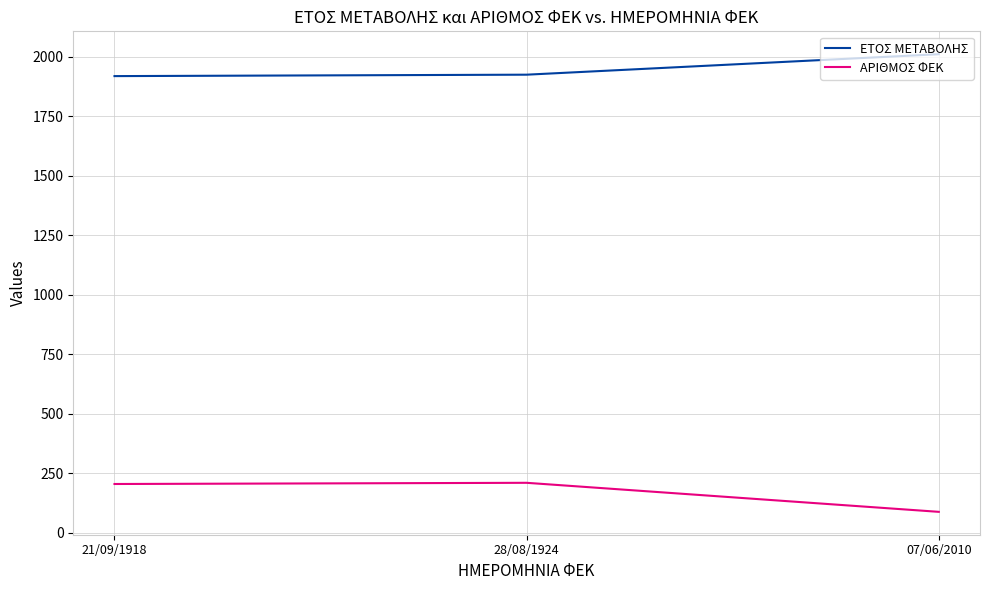

Which label corresponds to the largest value in the chart?

07/06/2010